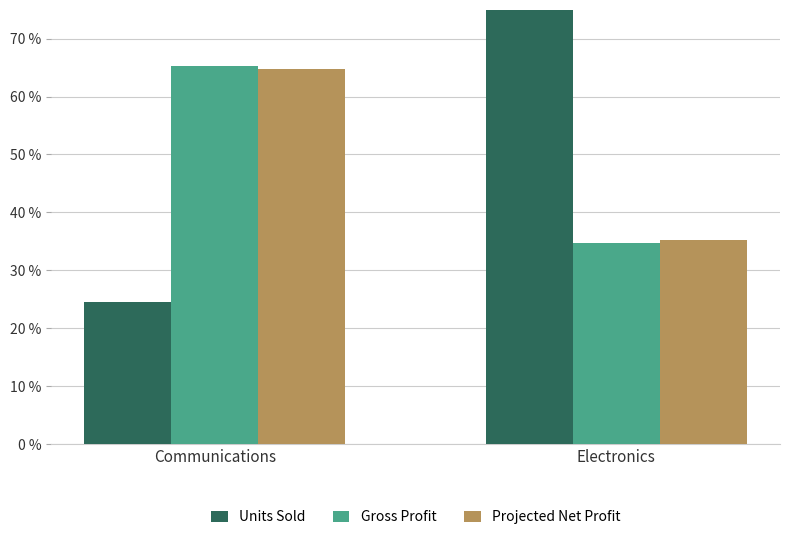

Is the value of Projected Net Profit at Communications greater than the value of Gross Profit at Communications?

No